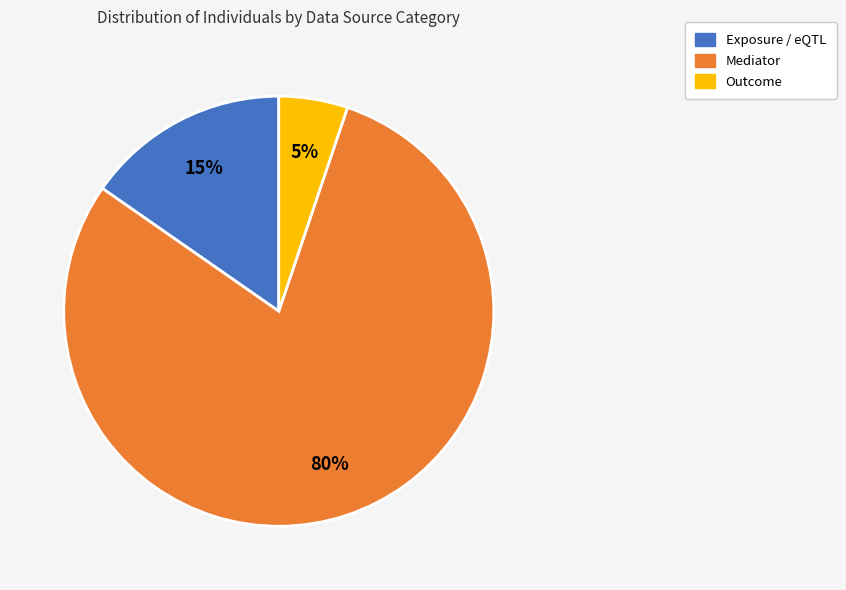

Does any single category account for the majority?

Yes